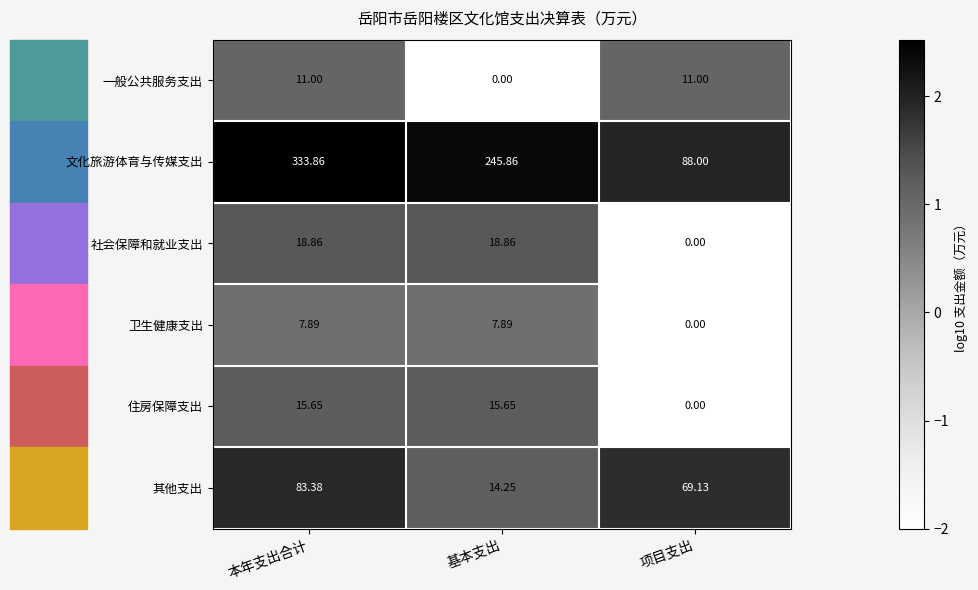

At which label does 卫生健康支出 reach its minimum?

项目支出